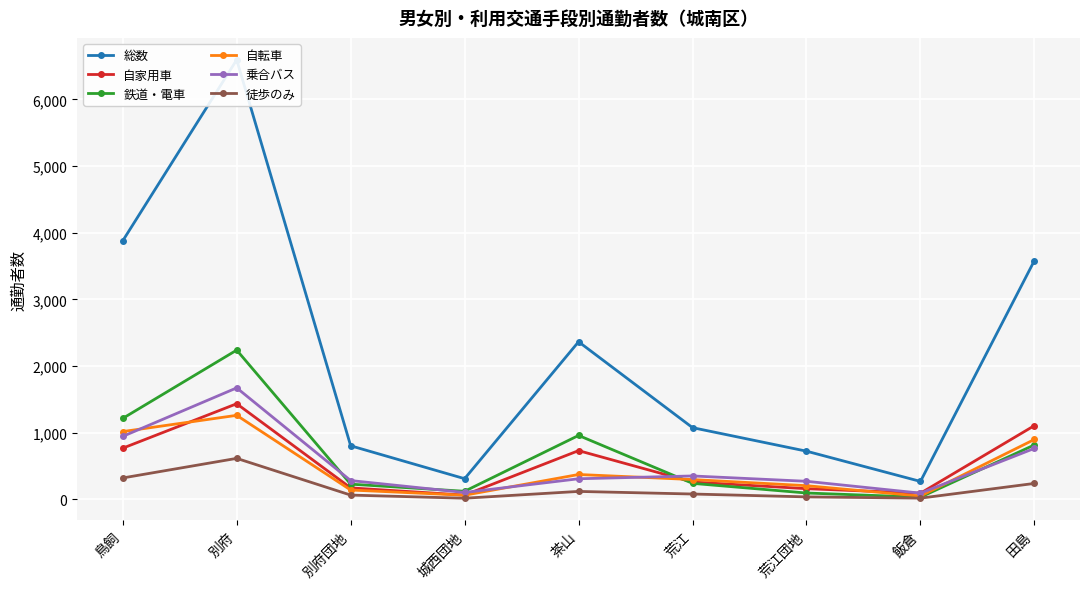

Which series has the largest range (max minus min)?

総数